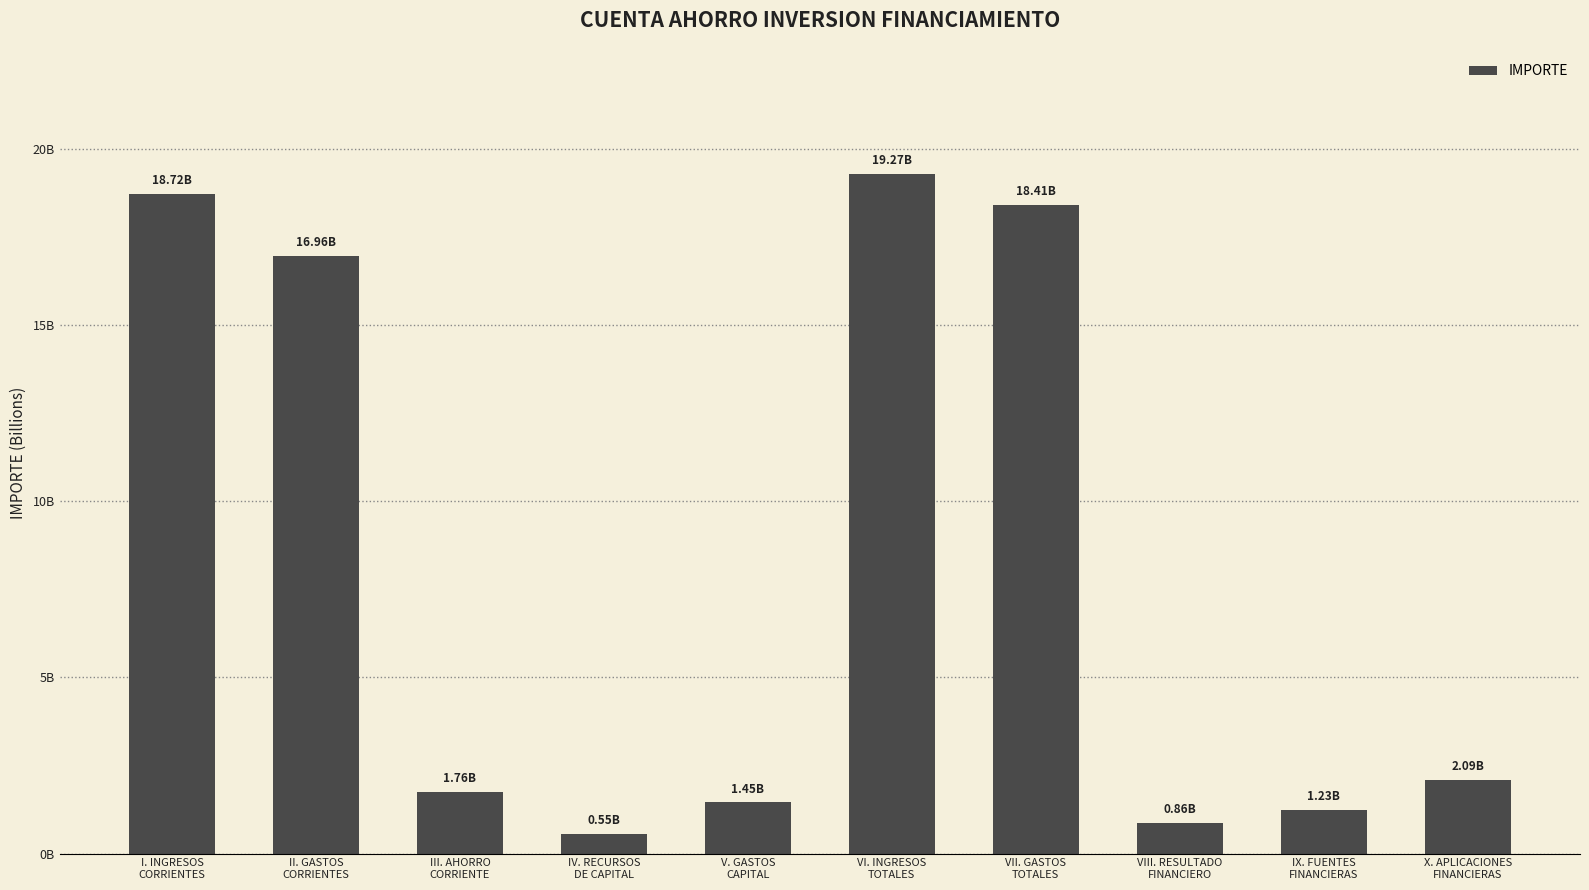

What is the smallest value displayed?

554885595.4